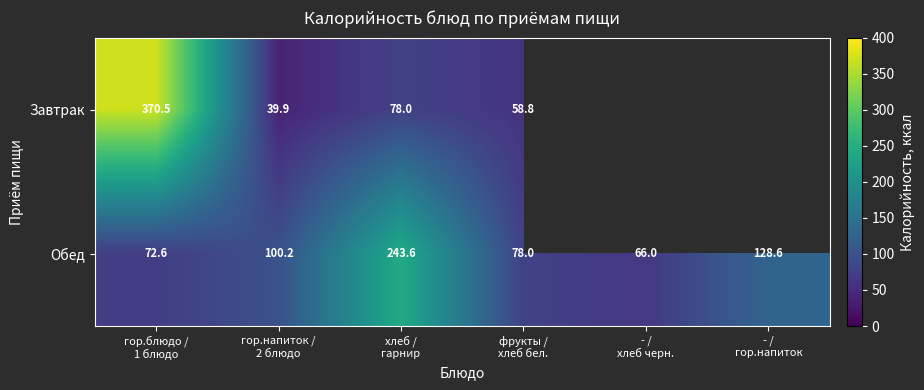

What is the average value of the Обед series?

114.8